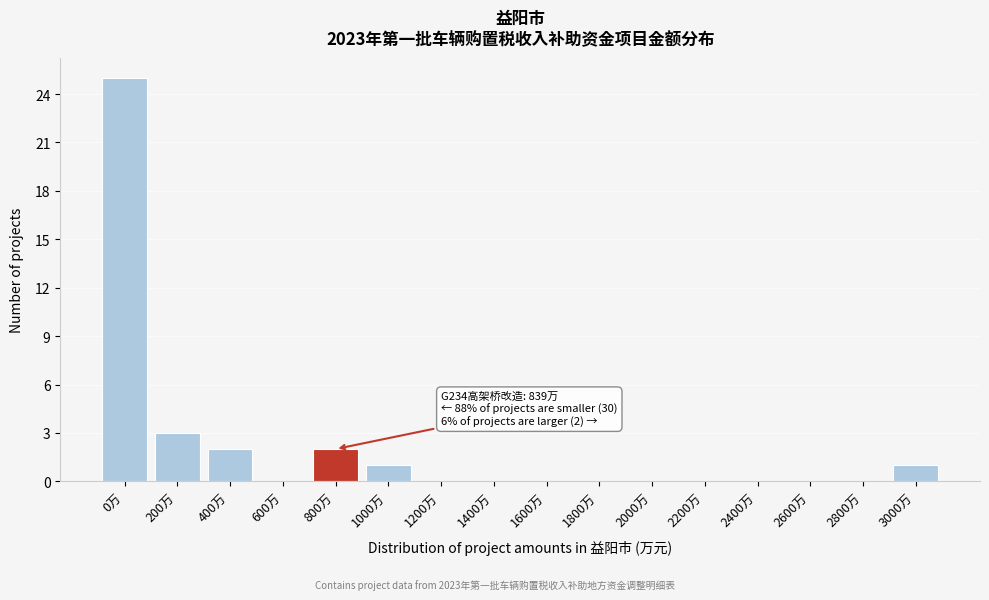

Reading left to right, list all the values displayed in this chart.

0万=25	200万=3	400万=2	600万=0	800万=2	1000万=1	1200万=0	1400万=0	1600万=0	1800万=0	2000万=0	2200万=0	2400万=0	2600万=0	2800万=0	3000万=1